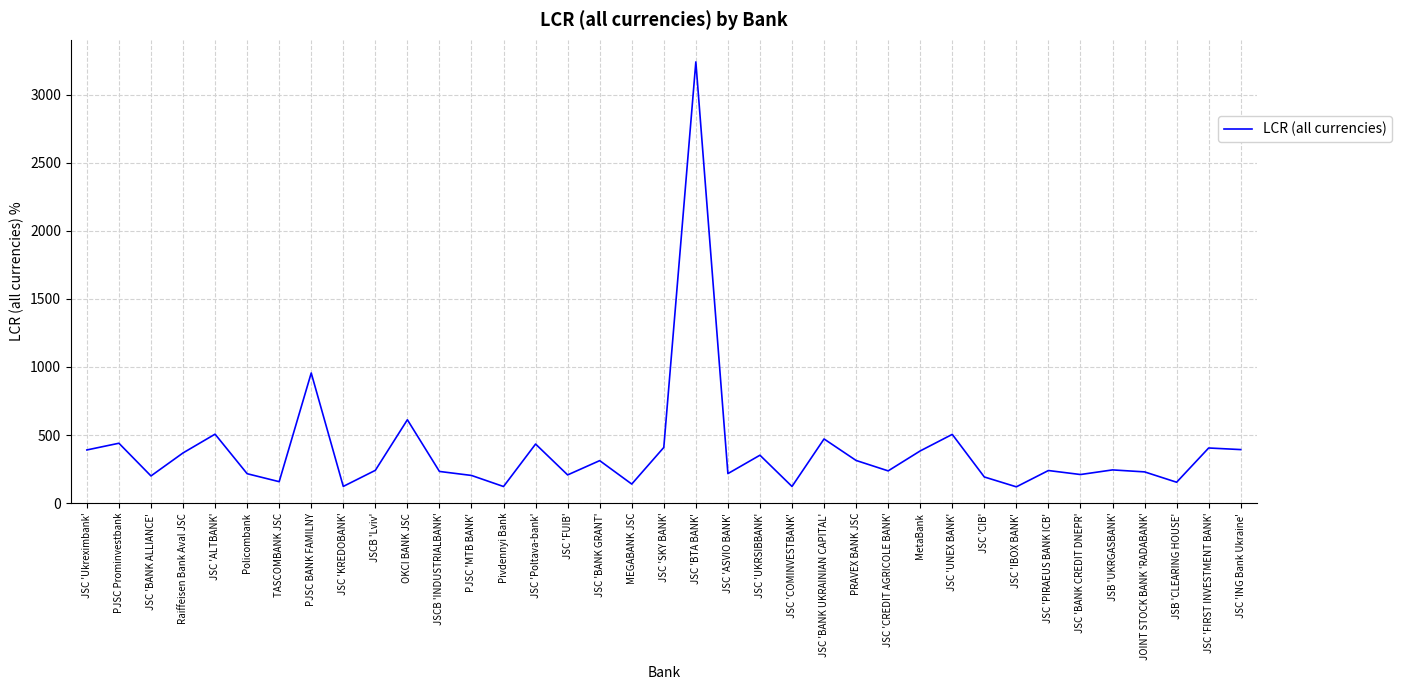

Is this an area chart (filled region under the line)?

No